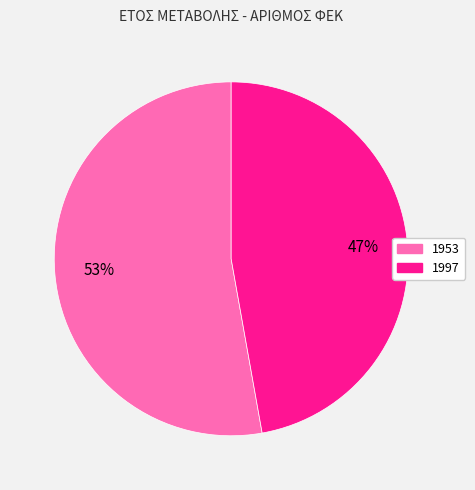

Count the number of slices in the pie.

2